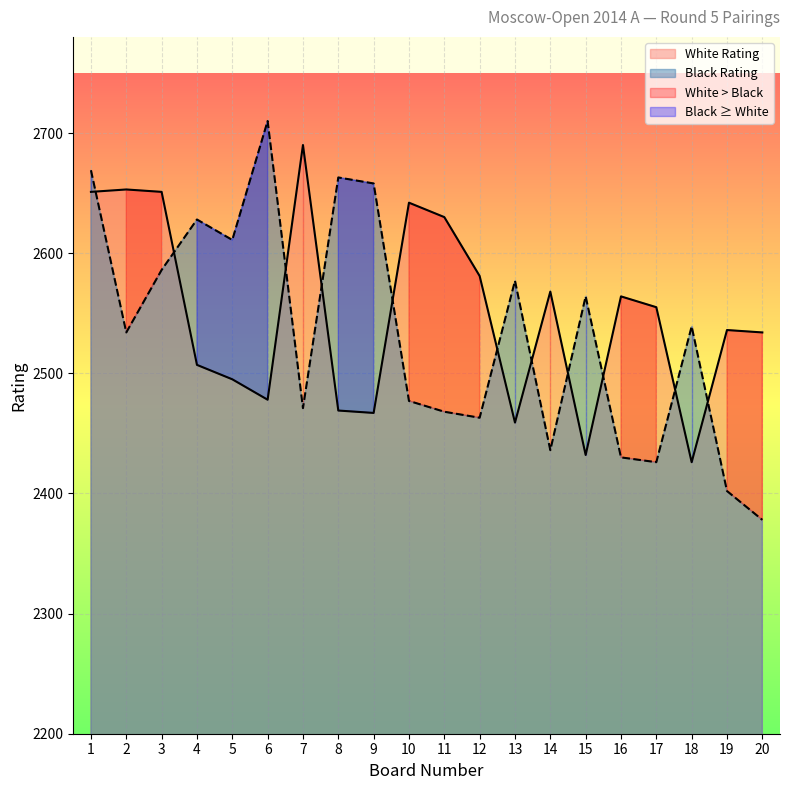

What is the value of the White Rating point at the 11th from the left?

2630